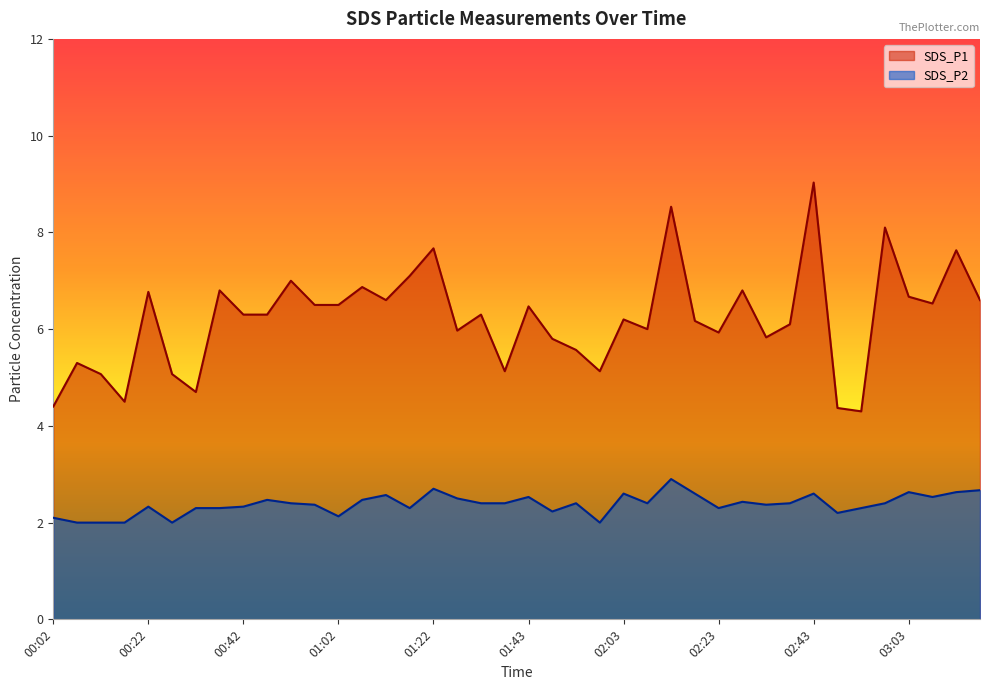

What is the spread (max minus min) of values at 01:02?

4.4